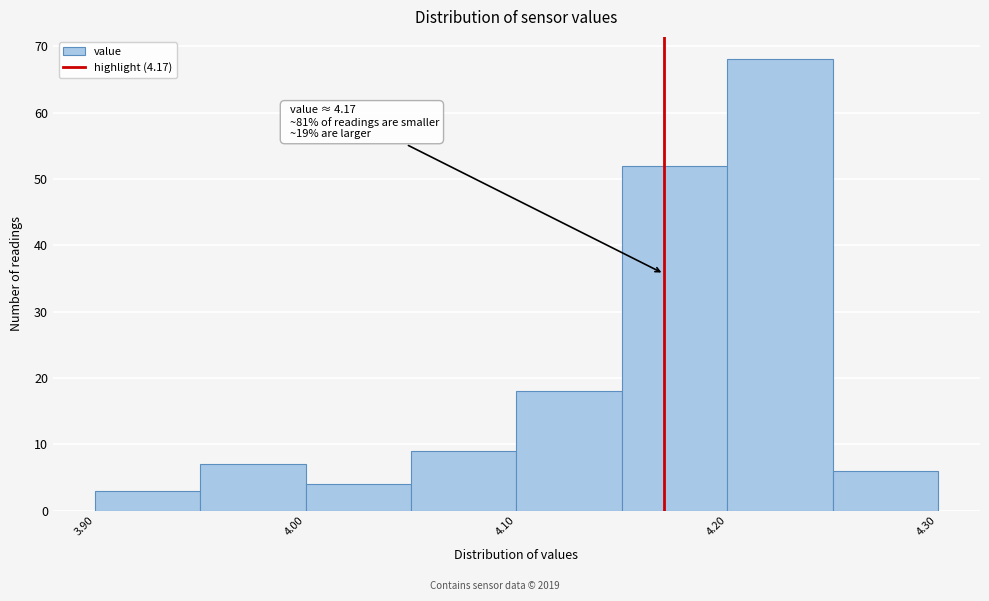

Over which range of the x-axis is the bar tallest?

4.20 to 4.25